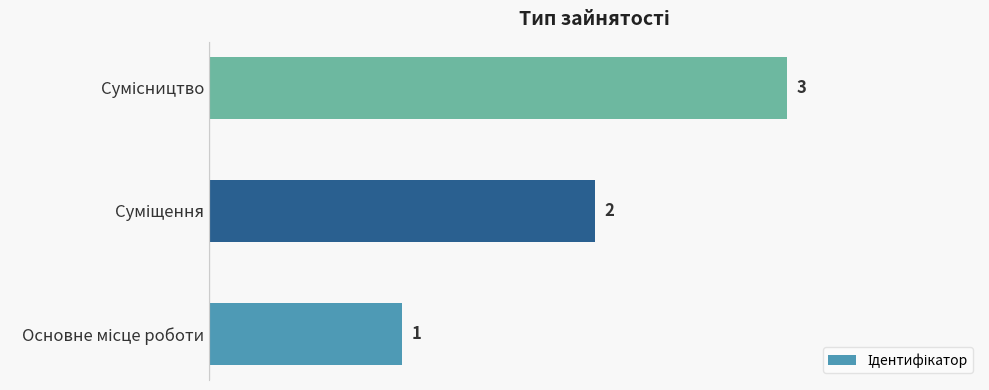

Are the bars horizontal?

Yes